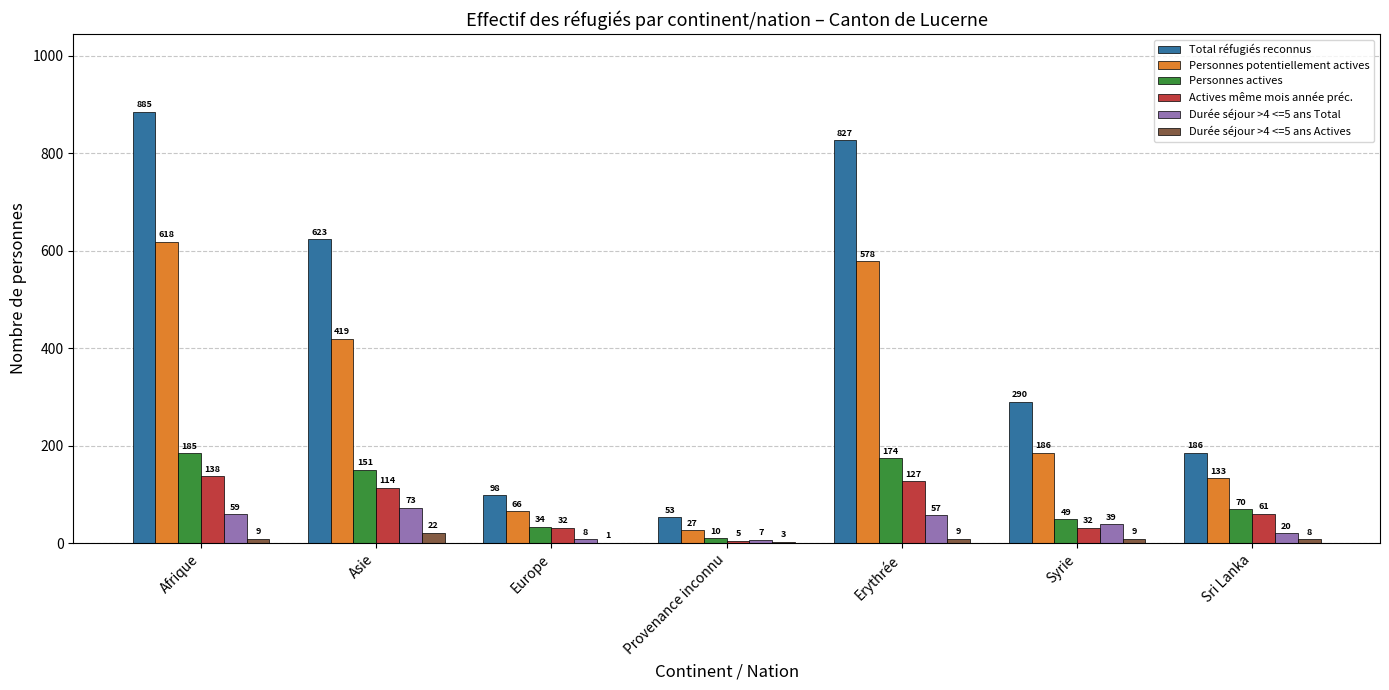

What is the total value across all series at Afrique?

1894